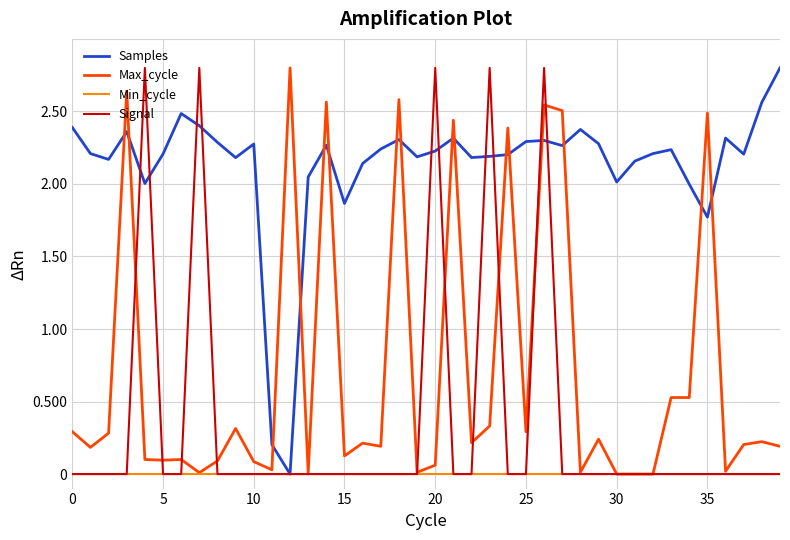

What is the difference between the maximum and second lowest values in the Signal series?

2.8